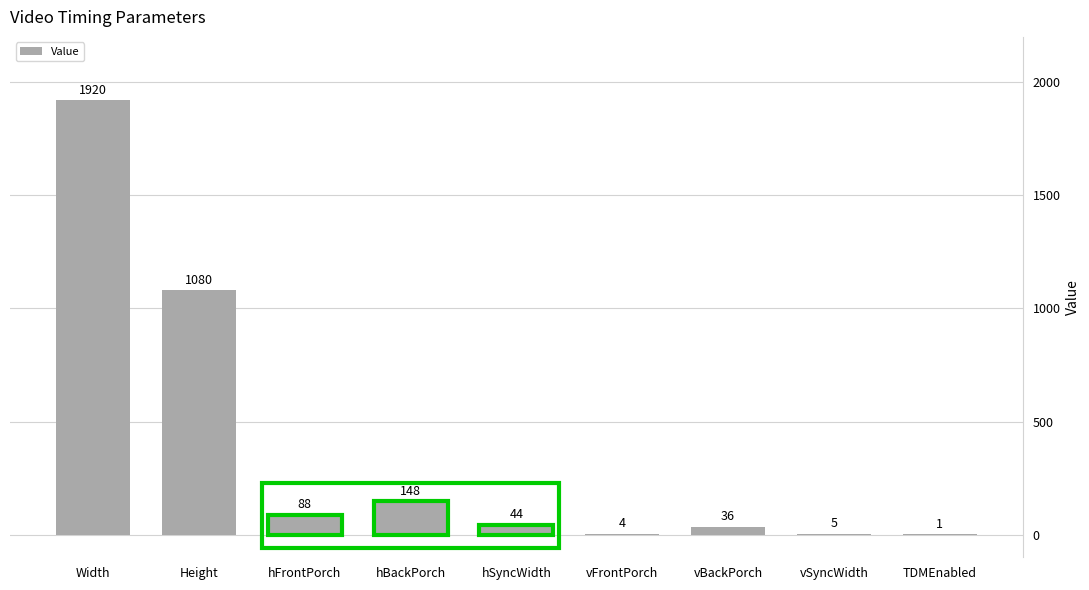

How many distinct data groups are displayed?

1